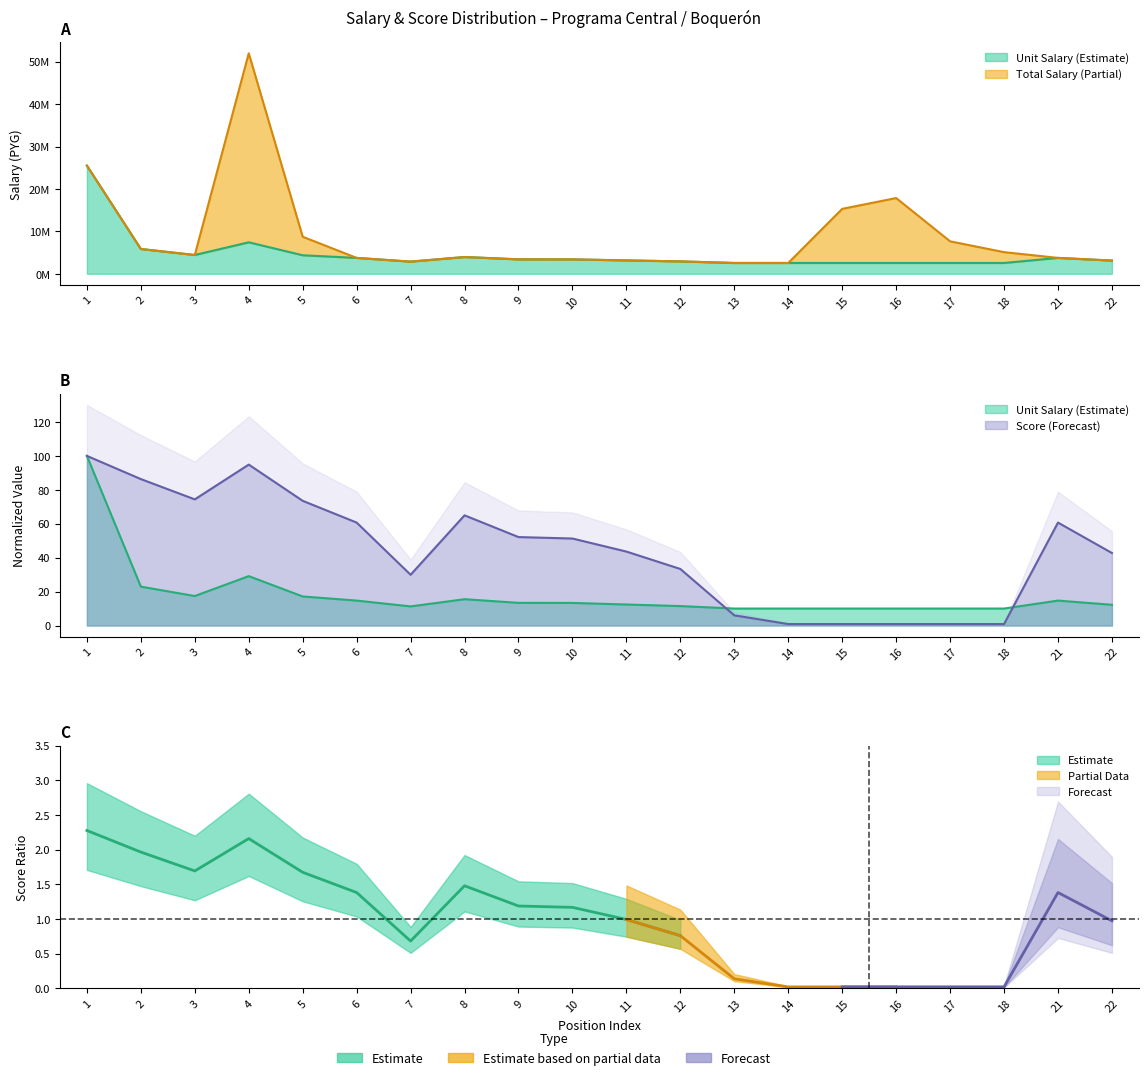

What is the total value across all series at 3?

8864074.4